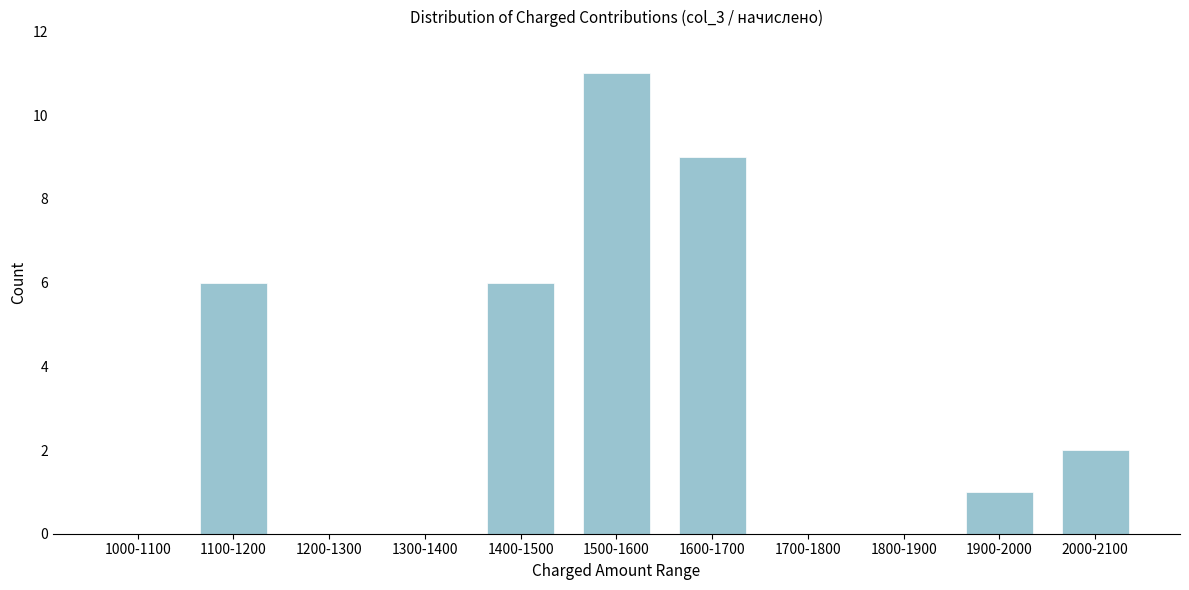

Reading right to left, list all the values displayed in this chart.

2000-2100=2	1900-2000=1	1800-1900=0	1700-1800=0	1600-1700=9	1500-1600=11	1400-1500=6	1300-1400=0	1200-1300=0	1100-1200=6	1000-1100=0